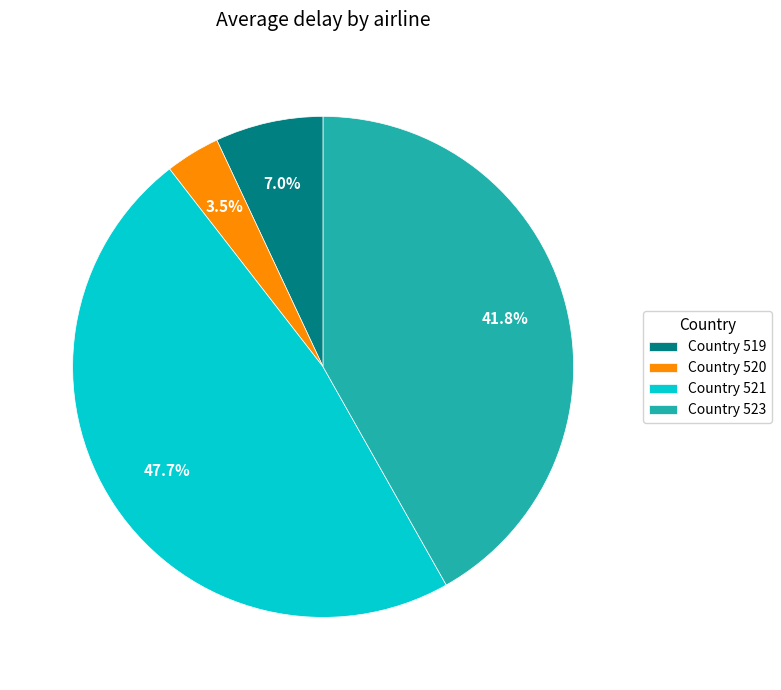

Rank the categories by value from lowest to highest.

Country 520, Country 519, Country 523, Country 521